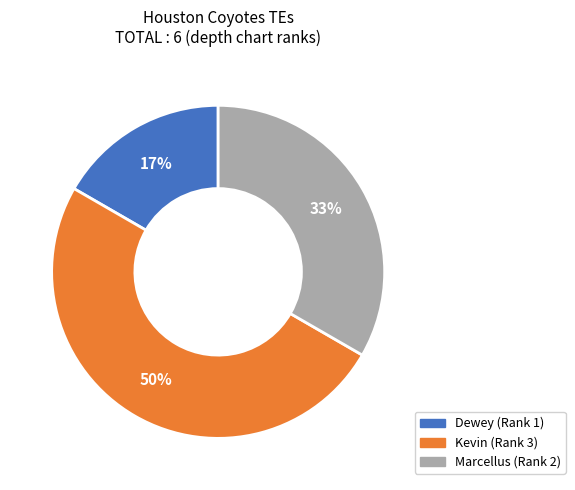

Which category has the biggest portion of the pie?

Kevin